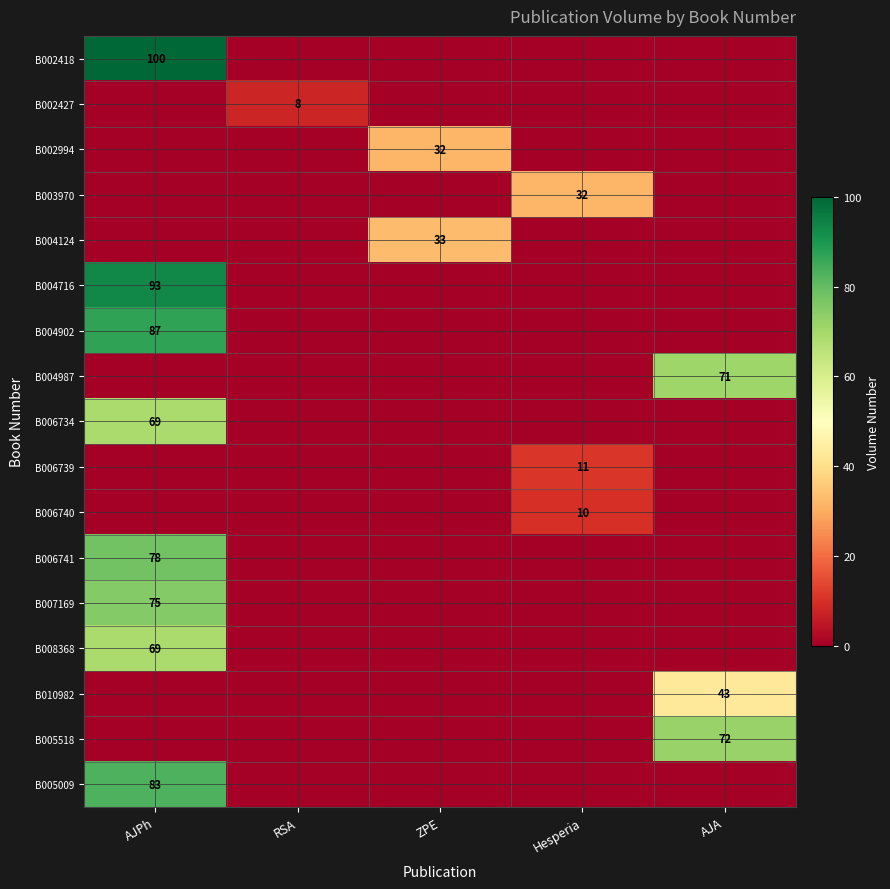

At which category is the sum across all series the highest?

AJPh